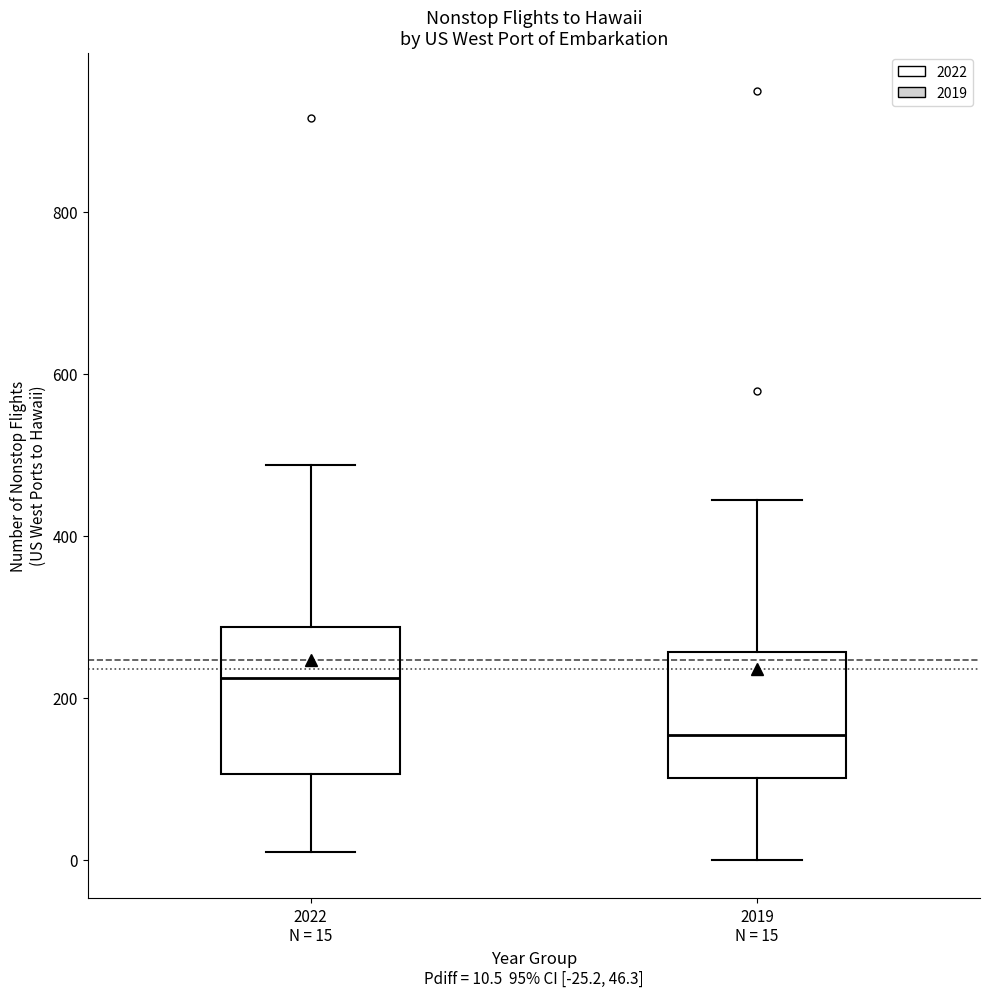

Which box has the highest median line?

2022 N = 15